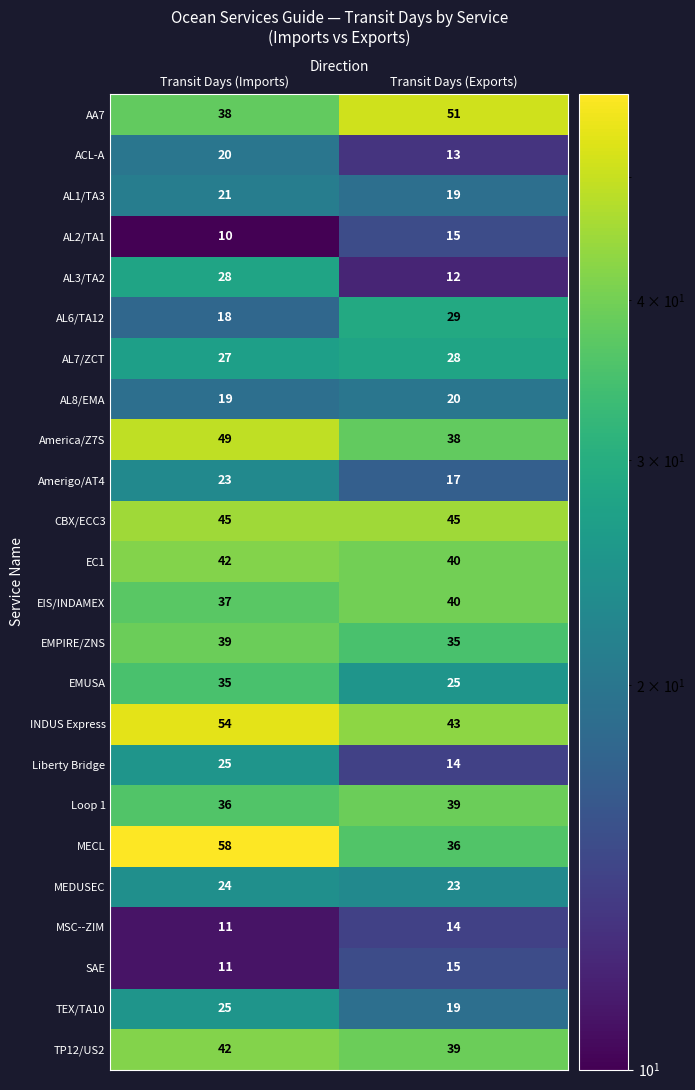

What is the sum of the AL6/TA12 values at Transit Days (Exports) and Transit Days (Imports)?

47